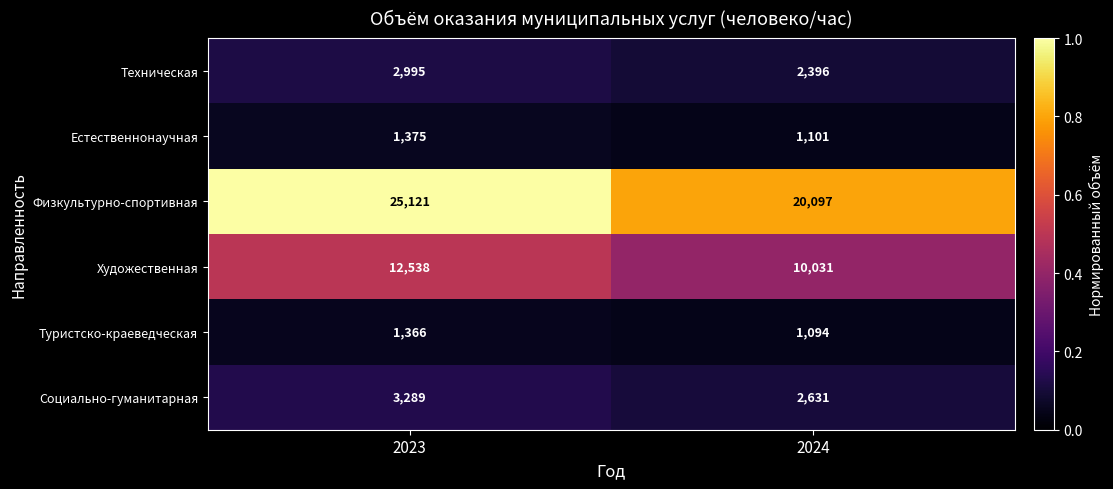

What is the total value across all series at 2024?

37350